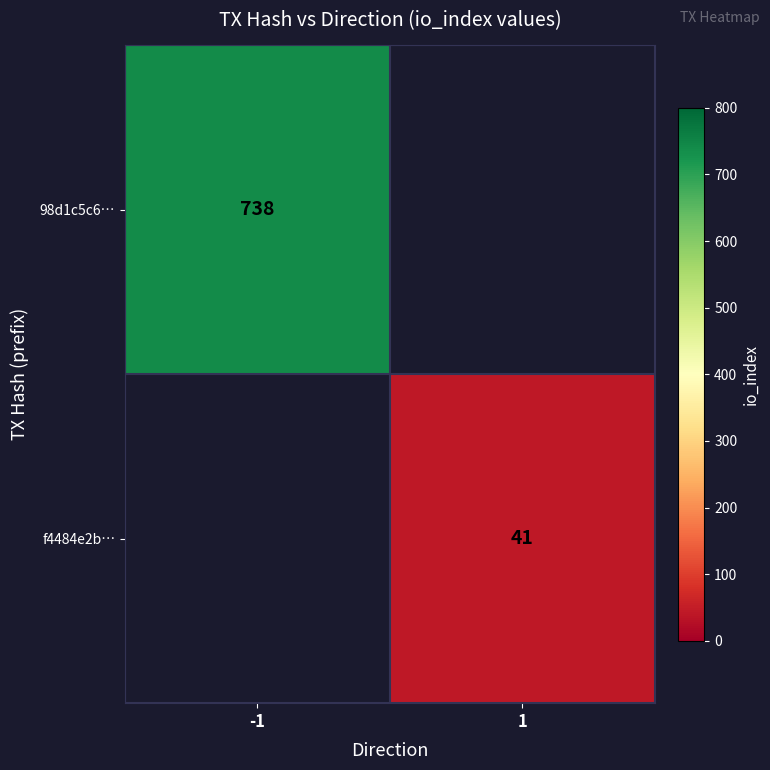

What is the smallest value displayed?

41.0